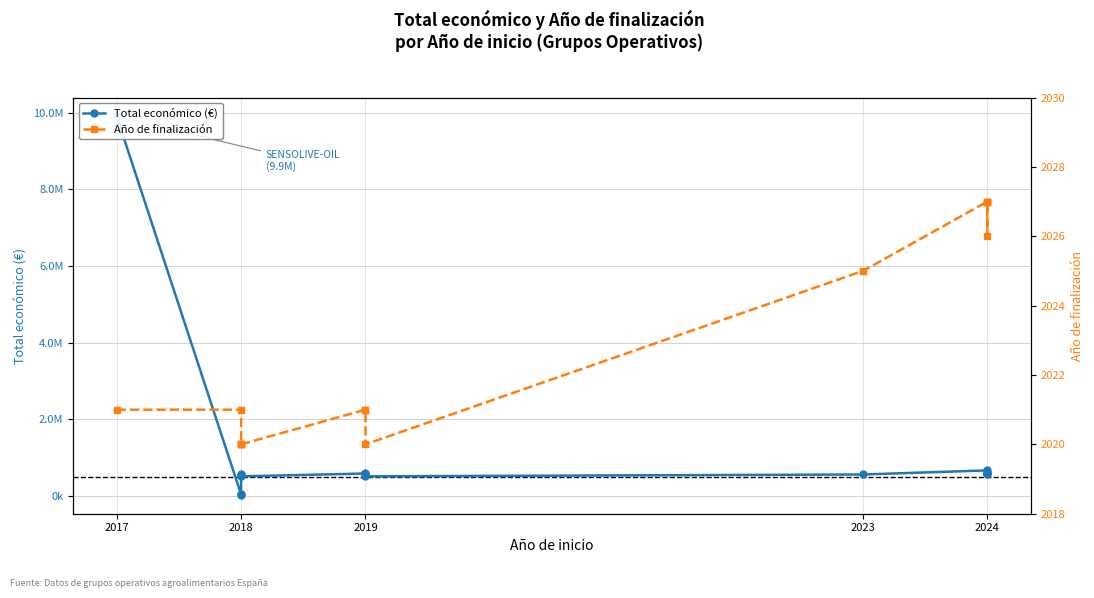

Rank the series by their average value, from lowest to highest.

Año de finalización, Total económico